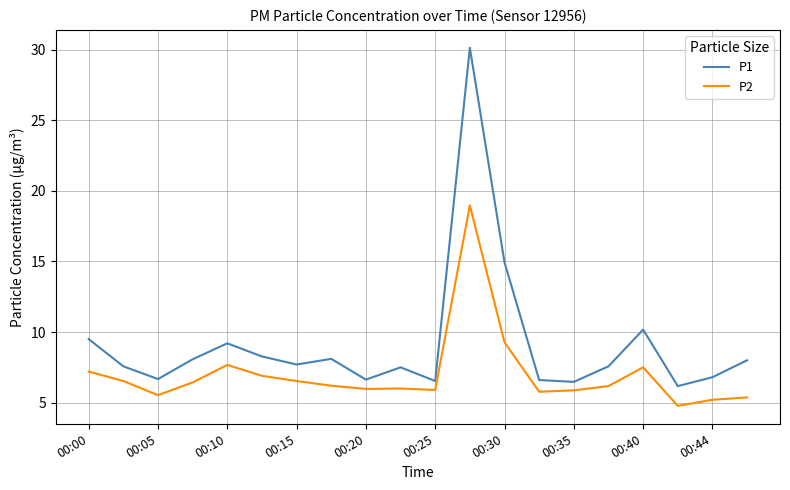

What is the maximum value for P1?

30.1